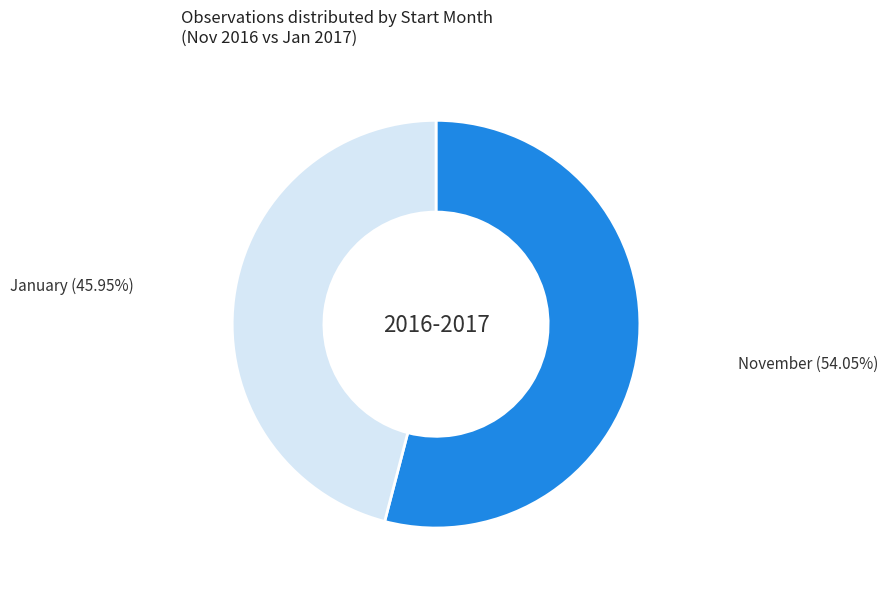

Rank the categories by value from lowest to highest.

January (45.95%), November (54.05%)